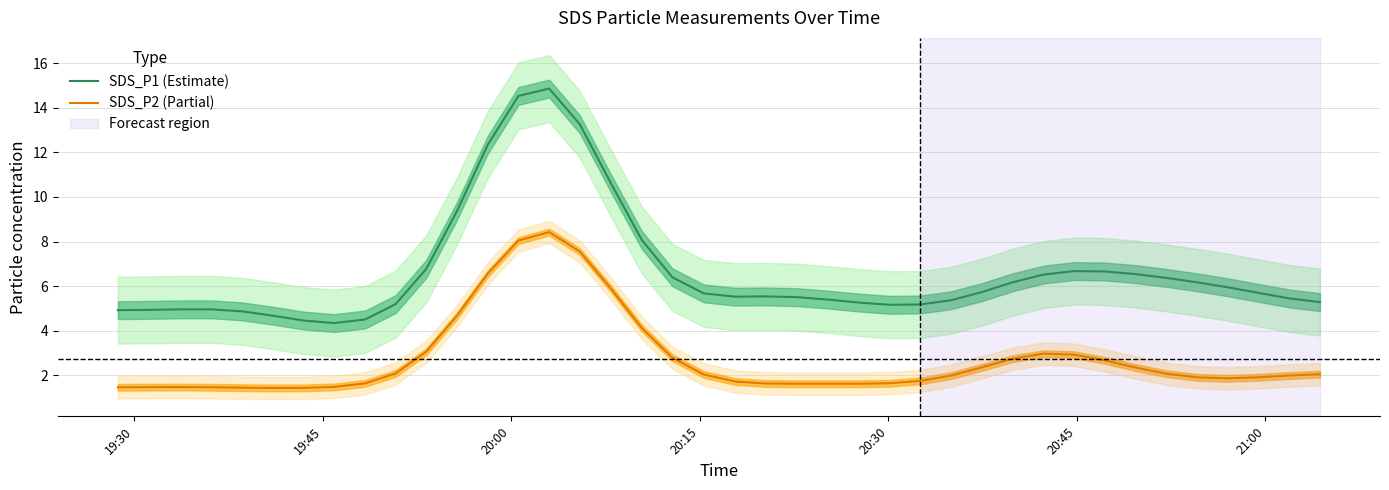

Which series has the largest range (max minus min)?

SDS_P1 (Estimate)